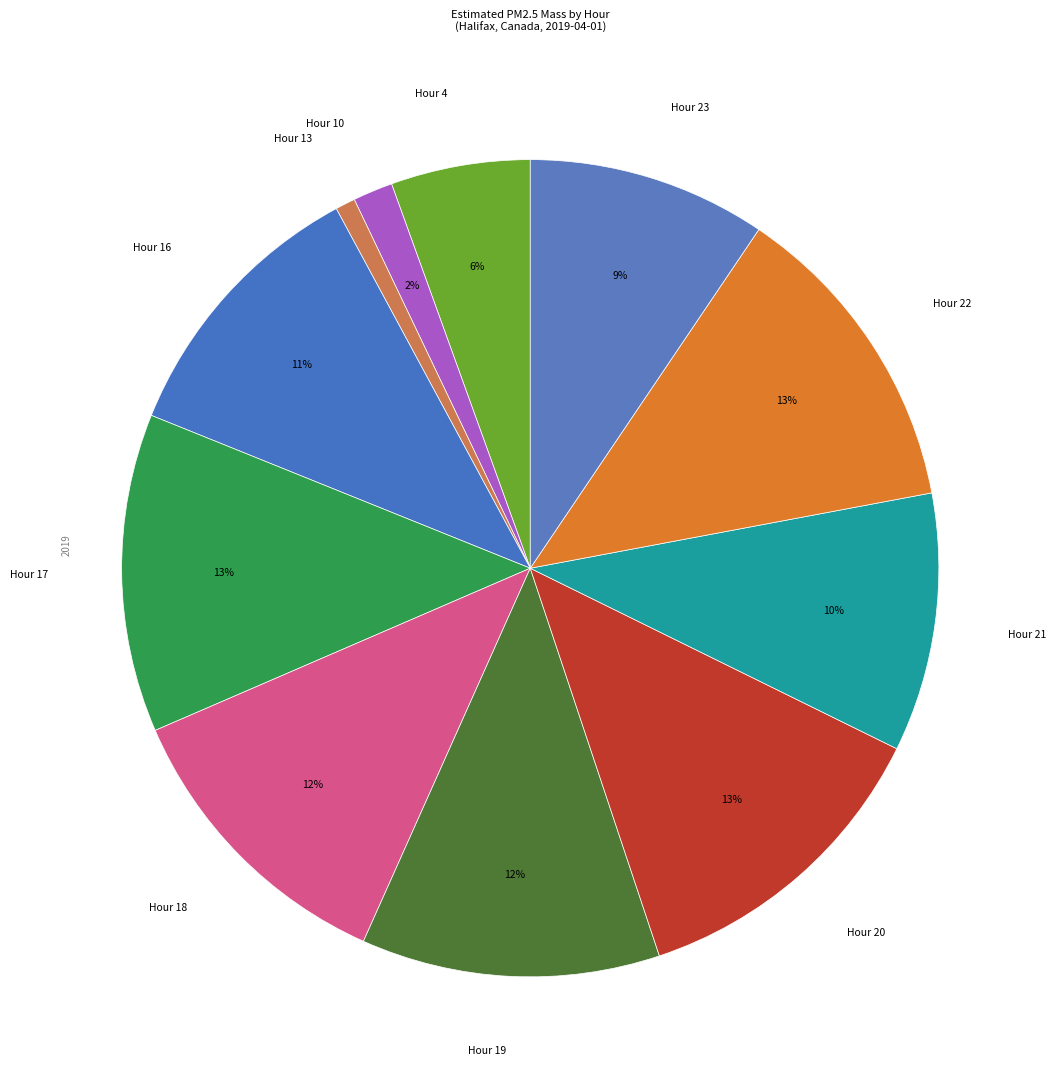

What percentage is the Hour 20 slice, to the nearest percent?

13%